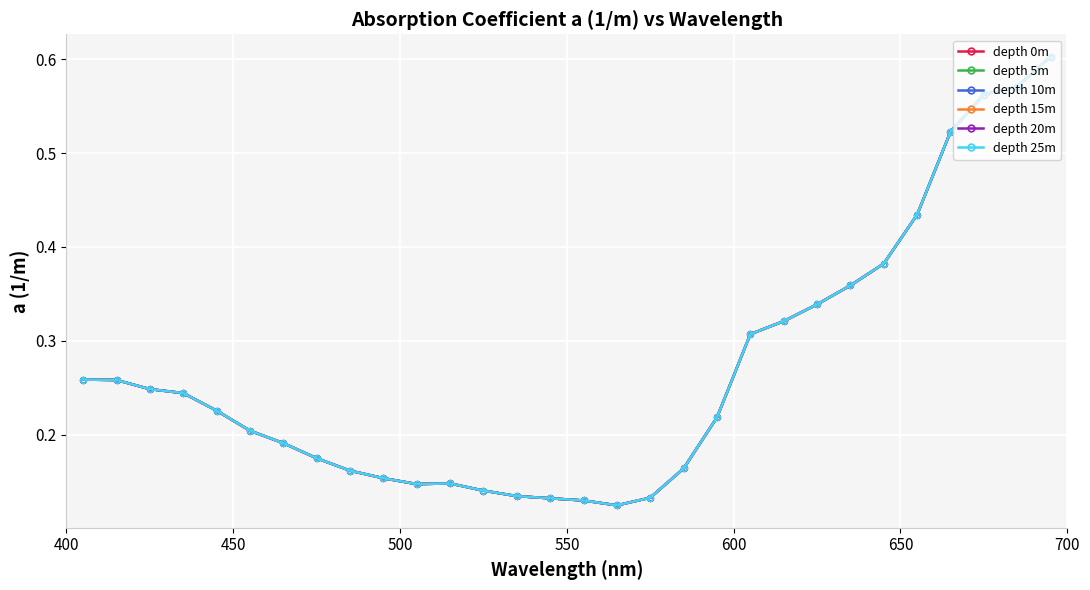

How many interior local valleys does the depth 20m series have?

2